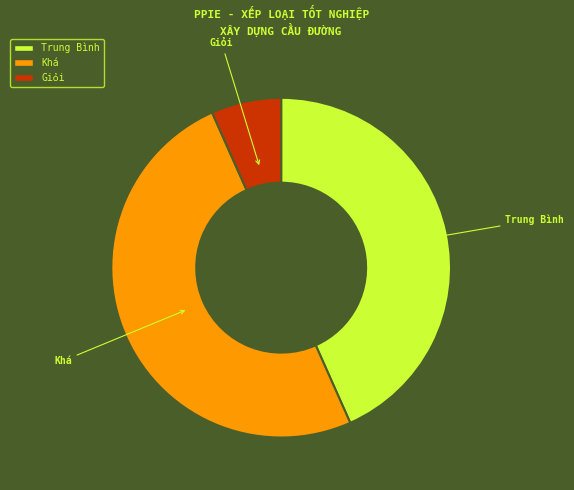

Is Trung Bình the majority of the pie?

No